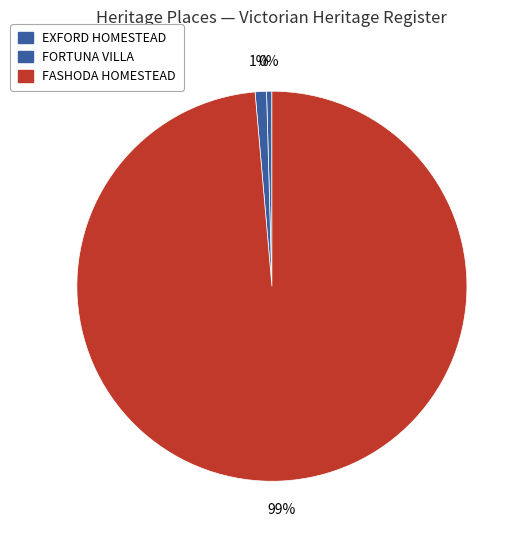

How many segments does this pie chart have?

3